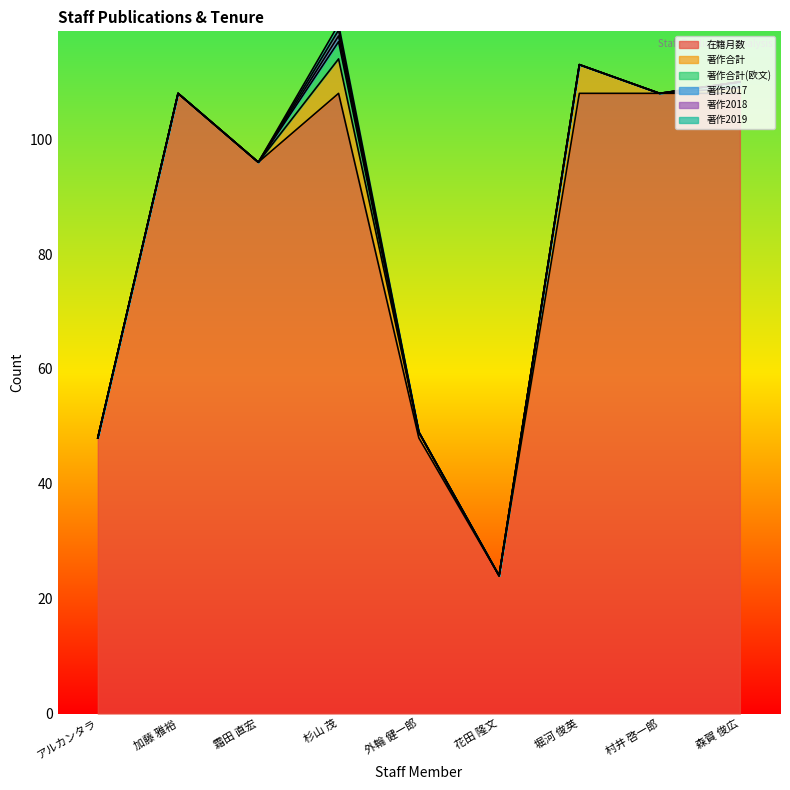

Between 森賀 俊広 and 加藤 雅裕, which is larger?

森賀 俊広